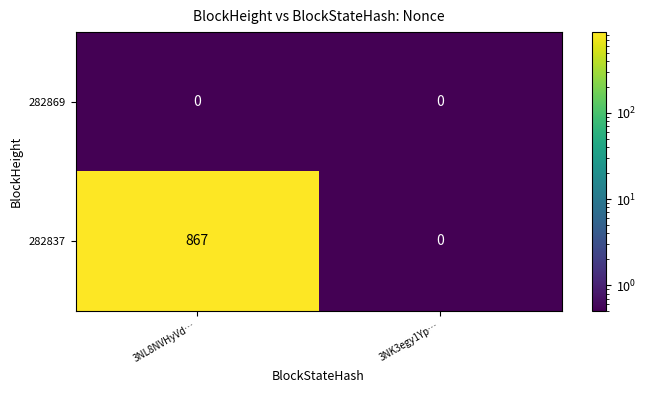

What is the difference between the 282837 values at 3NL8NVHyVd… and 3NK3egy1Yp…?

867